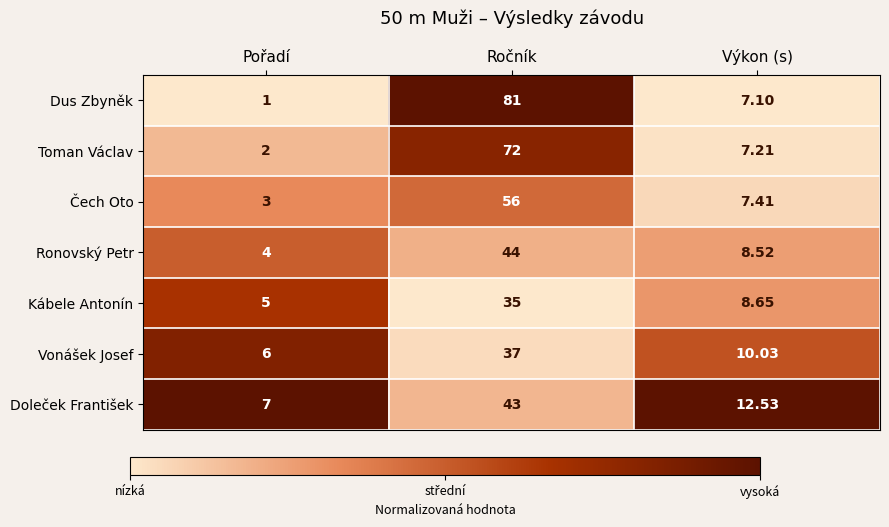

Rank the series by their maximum value, from highest to lowest.

Dus Zbyněk, Toman Václav, Čech Oto, Ronovský Petr, Doleček František, Vonášek Josef, Kábele Antonín